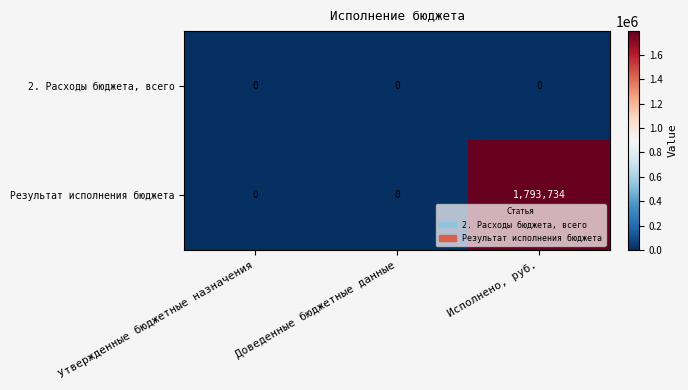

How many series are shown in this chart?

2